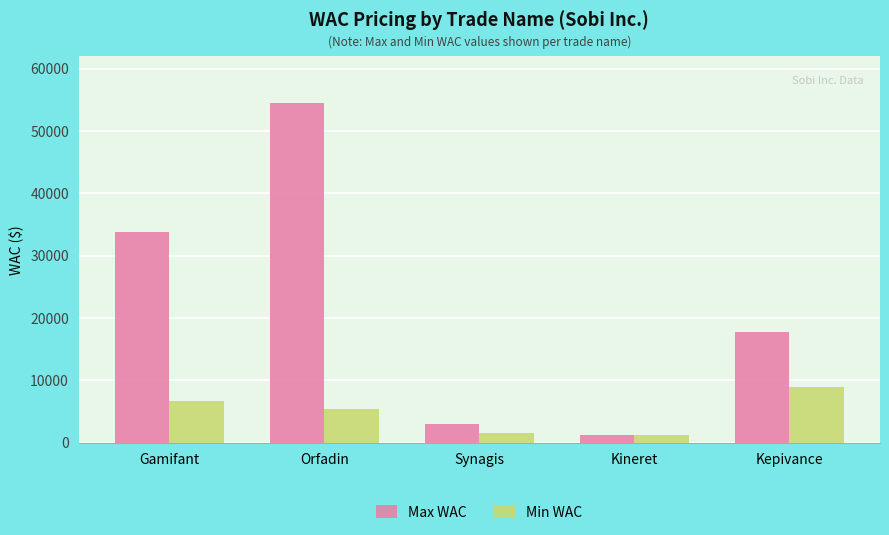

How many bars are there in each group?

2